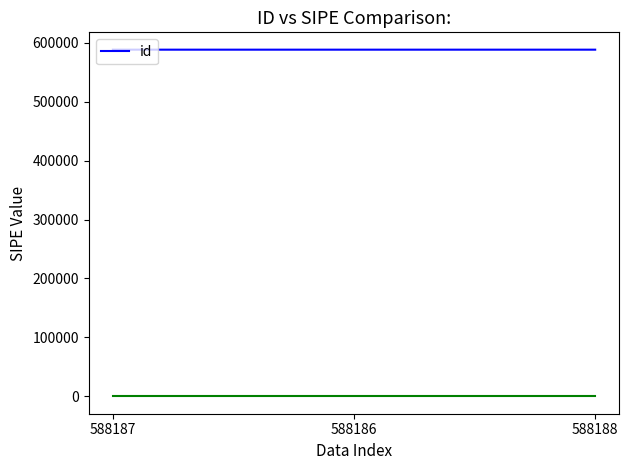

True or false: the data shows 354765 at 588187.

False